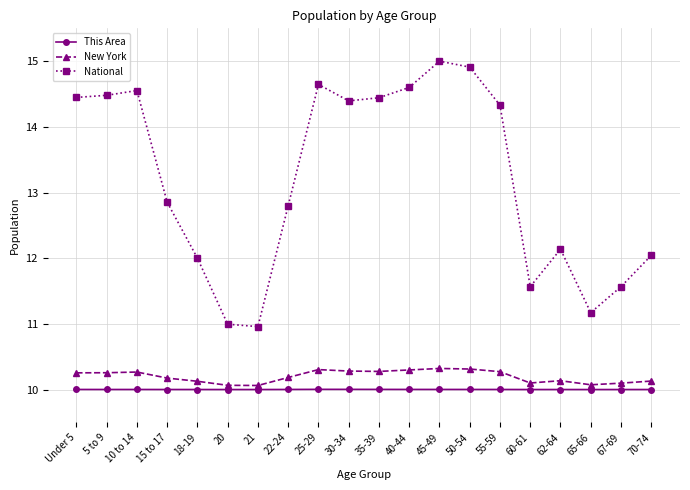

What is the label of the 16th point from the right?

18-19